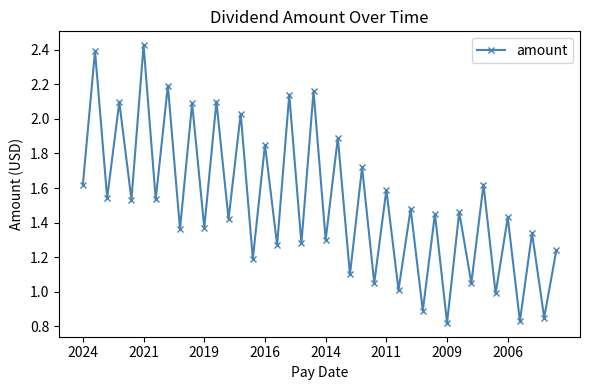

What is the value of the 29th point from the left?

0.9